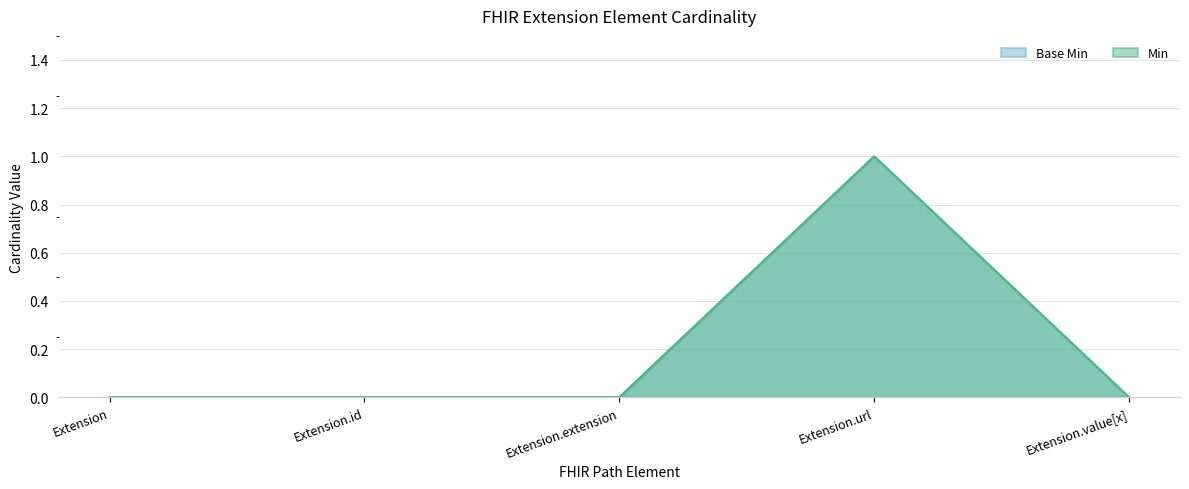

What are all the series names shown in the legend?

Min, Base Min